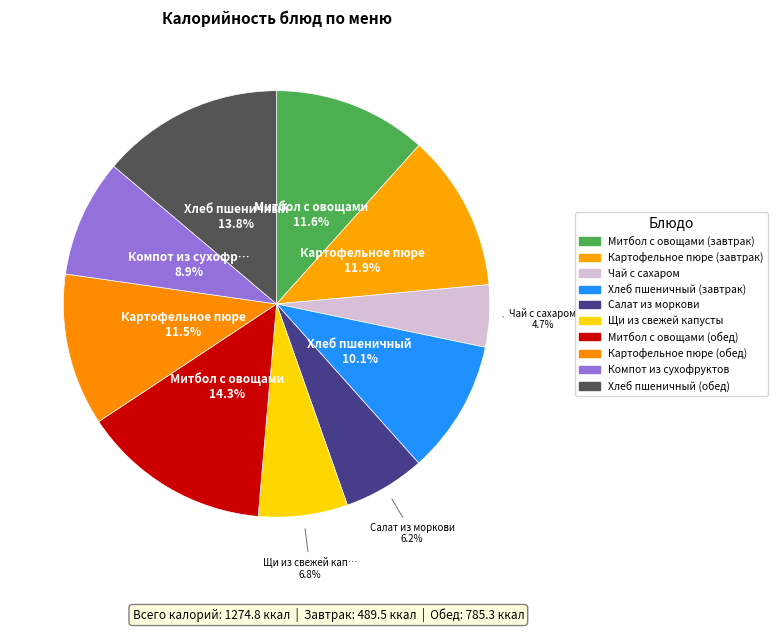

How many segments does this pie chart have?

10